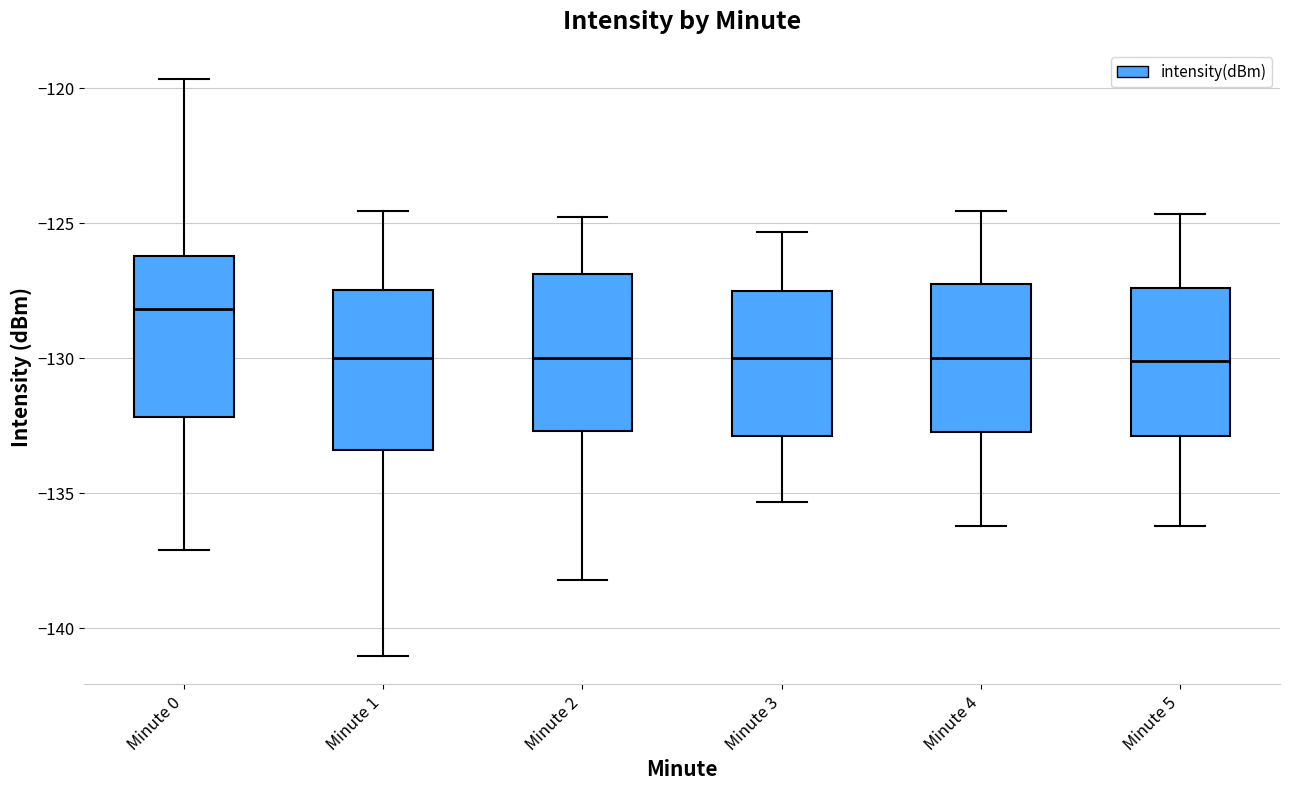

Reading left to right, transcribe this box plot: for each box, give where its median line is, the range the box spans, and where its two whiskers end, as read against the y-axis. The values are not printed on the chart, so give them approximately, as read against the axis.

Minute 0: median -128.0, box -132.0 to -126.0, whiskers -137.0 to -119.5
Minute 1: median -130.0, box -133.5 to -127.5, whiskers -141.0 to -124.5
Minute 2: median -130.0, box -132.5 to -127.0, whiskers -138.0 to -125.0
Minute 3: median -130.0, box -133.0 to -127.5, whiskers -135.5 to -125.5
Minute 4: median -130.0, box -132.5 to -127.5, whiskers -136.0 to -124.5
Minute 5: median -130.0, box -133.0 to -127.5, whiskers -136.0 to -124.5